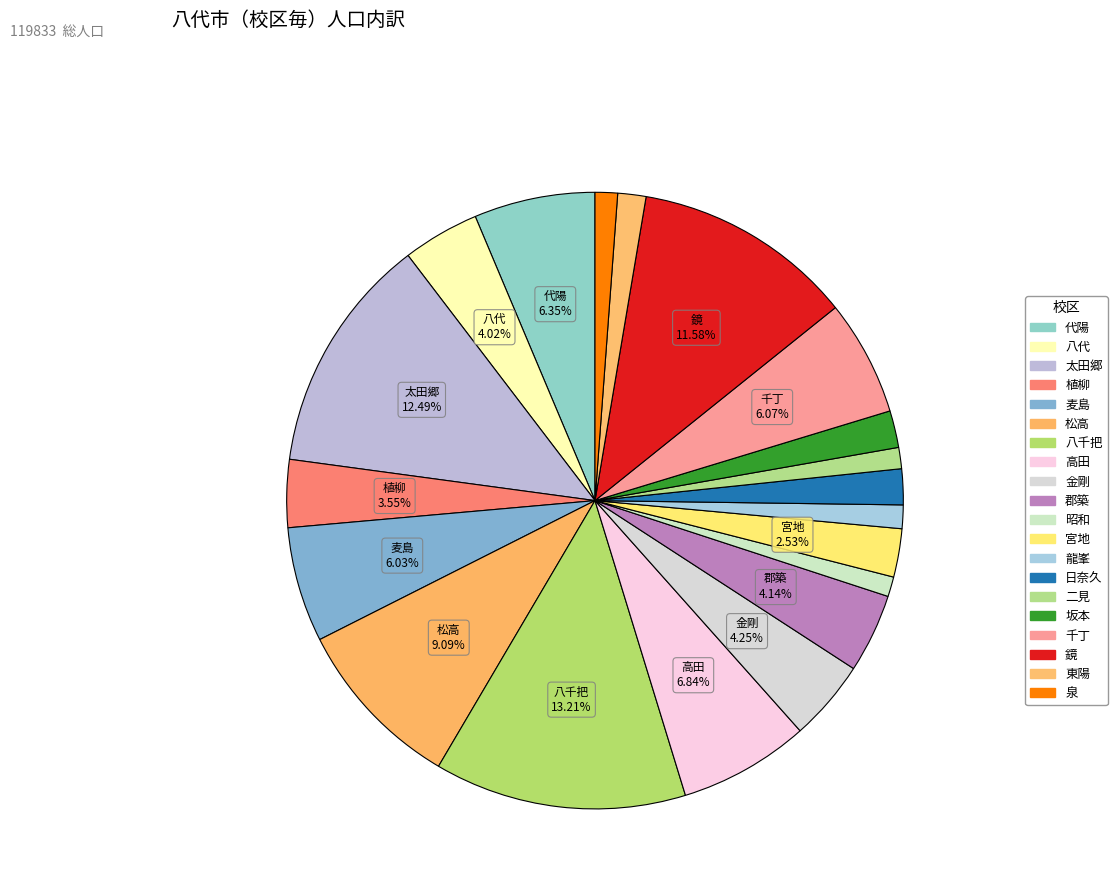

Rank the categories by value from lowest to highest.

昭和, 二見, 泉, 龍峯, 東陽, 日奈久, 坂本, 宮地, 植柳, 八代, 郡築, 金剛, 麦島, 千丁, 代陽, 高田, 松高, 鏡, 太田郷, 八千把